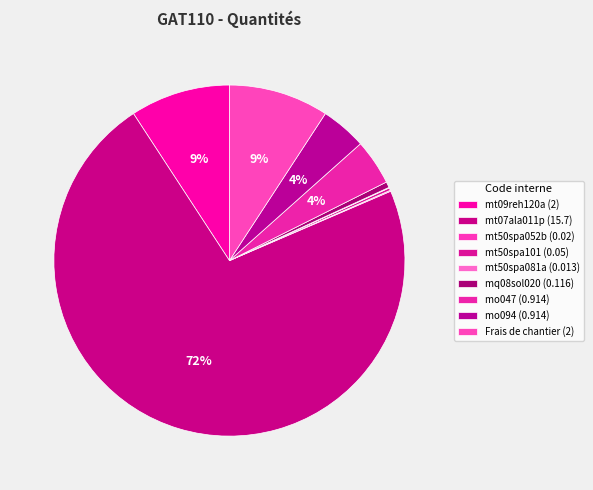

The mt50spa101 slice represents 6% of the pie. True or false?

False